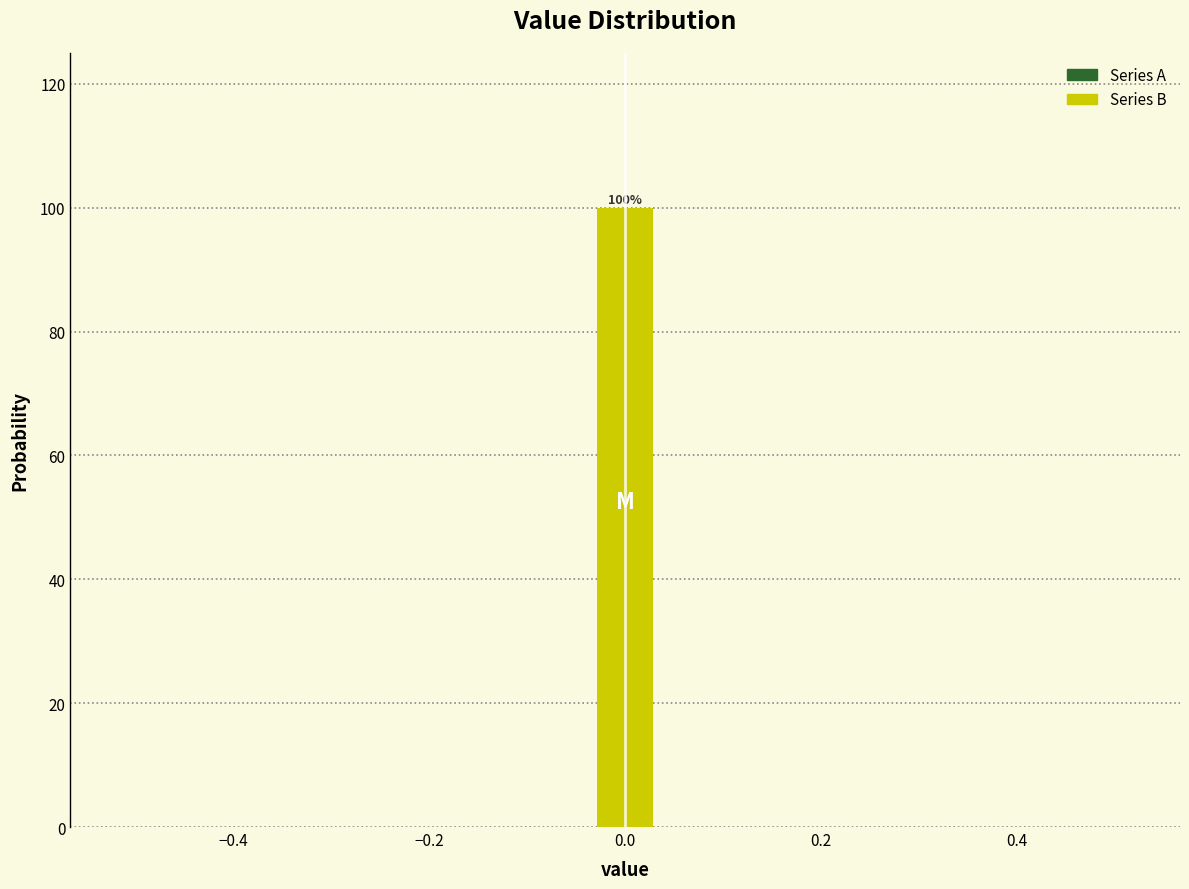

Read against the x-axis, roughly where is the centre of the tallest bar?

0.00